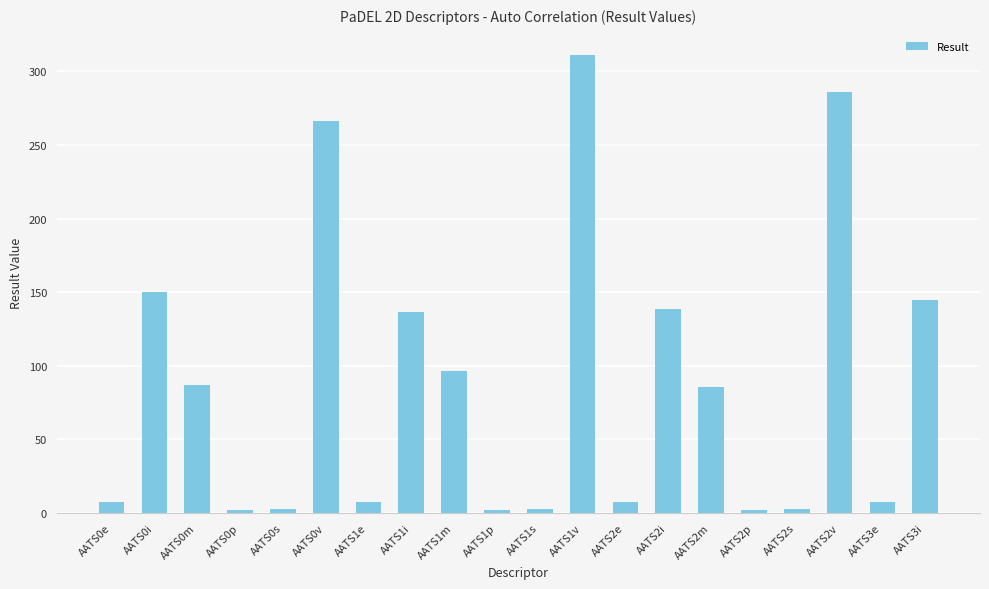

At which label does the data first exceed 85?

AATS0i